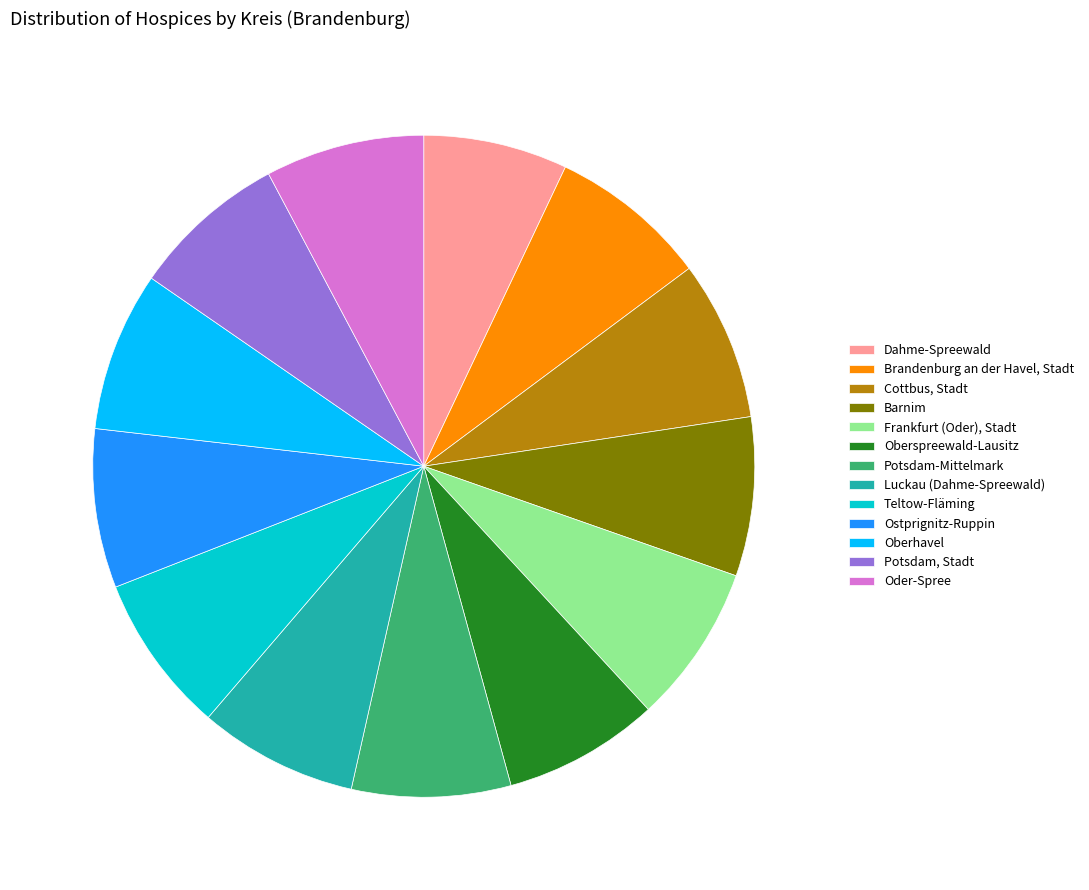

Which category has the smallest portion of the pie?

Dahme-Spreewald